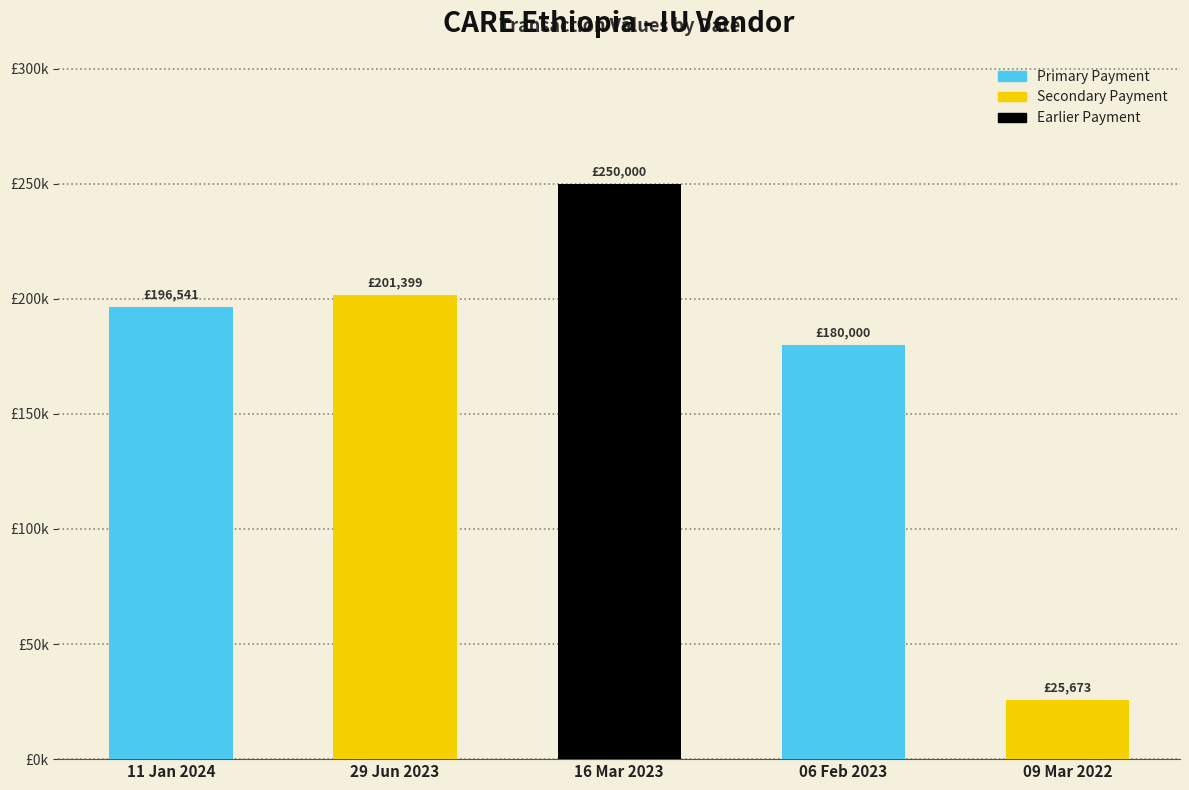

Does the chart contain any negative values?

No